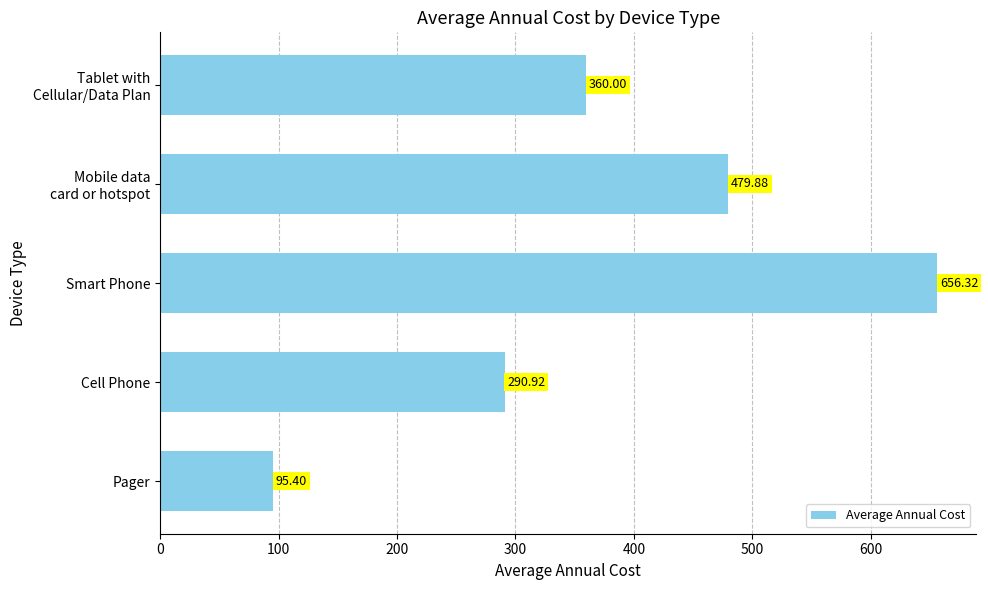

List the labels in order of value, smallest first.

Pager, Cell Phone, Tablet with
Cellular/Data Plan, Mobile data
card or hotspot, Smart Phone